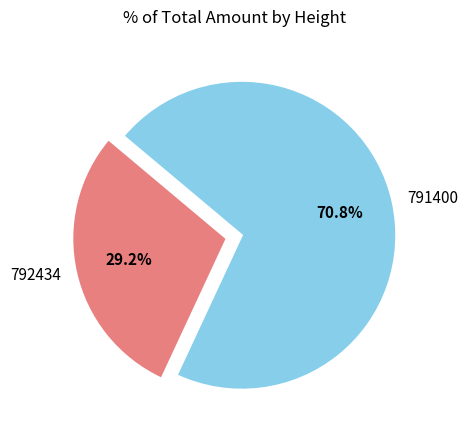

Rank the categories by value from lowest to highest.

792434, 791400